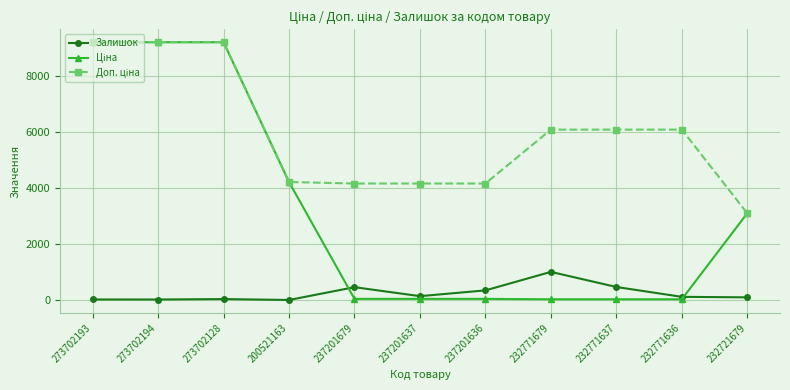

What is the value of the Залишок point at the 8th from the left?

1003.0